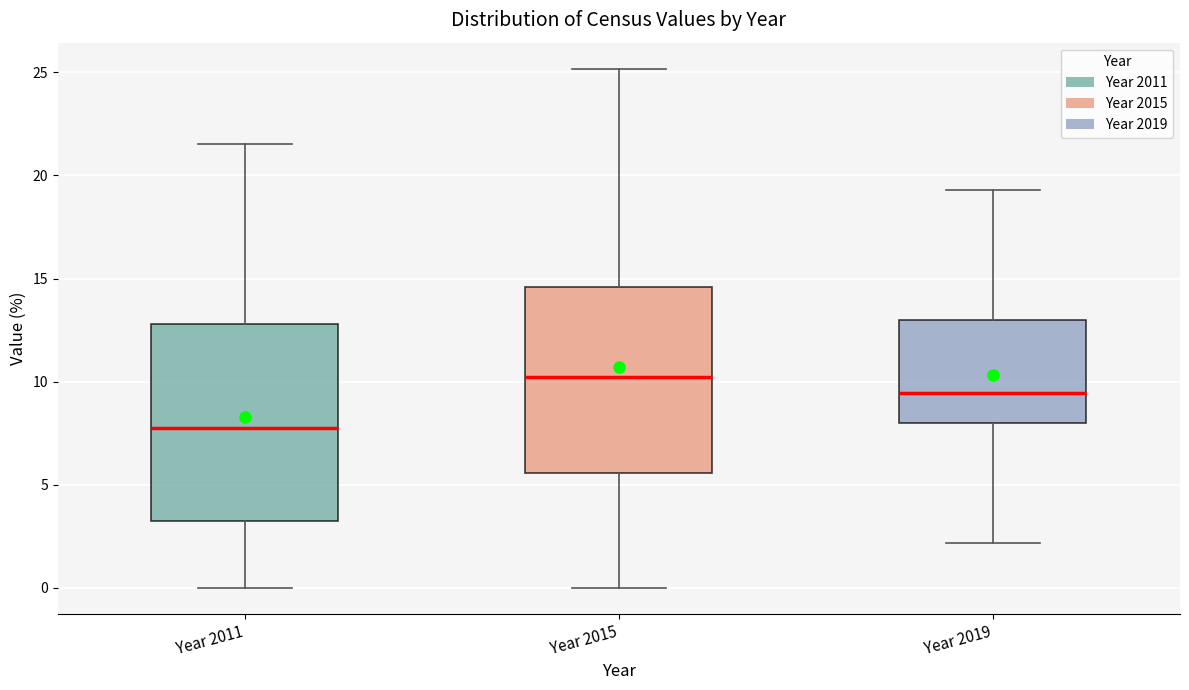

Which box is the tallest, from its lower edge to its upper edge?

Year 2011